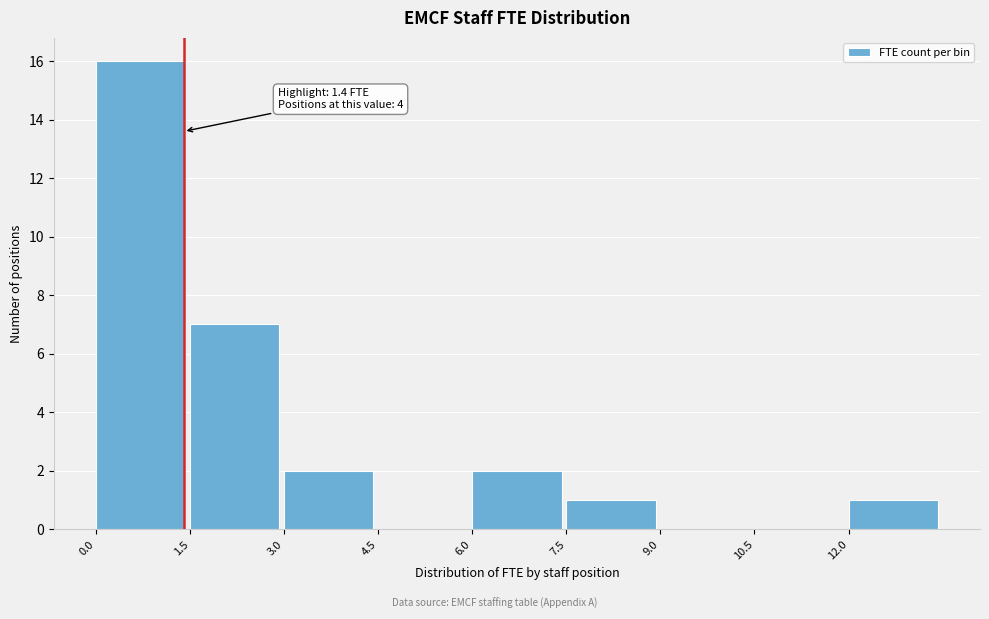

Which range on the x-axis has the tallest bar?

0.0 to 1.5